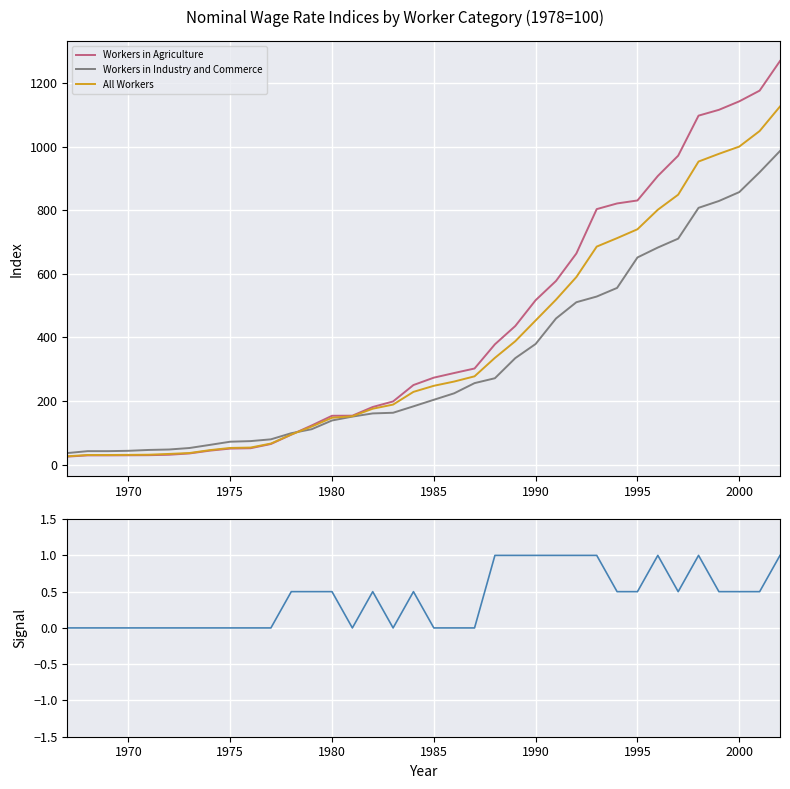

What is the highest value of the Workers in Agriculture series?

1269.6